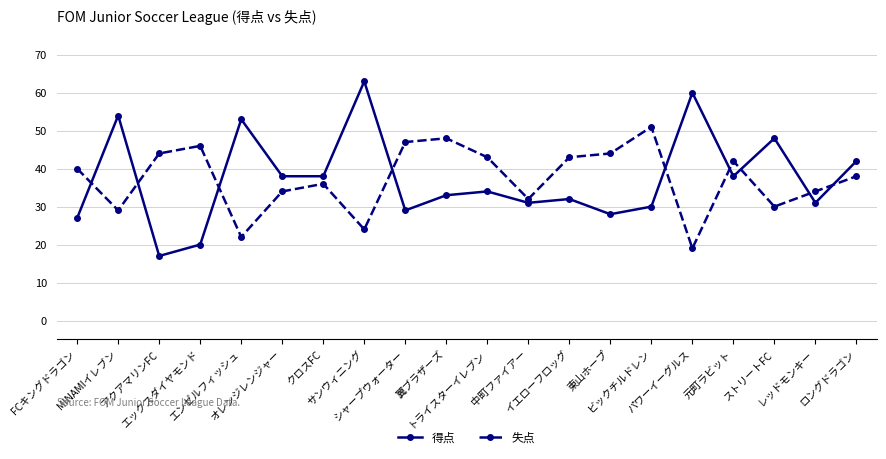

How many lines are shown in the chart?

2